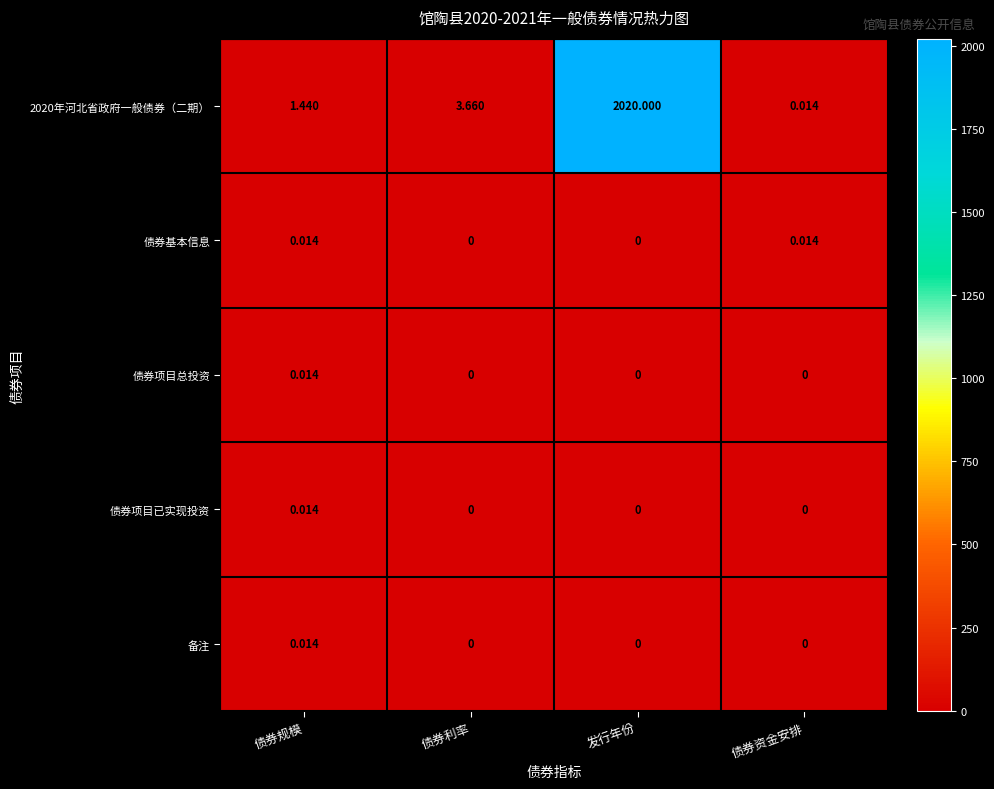

Which label corresponds to the largest value in the chart?

发行年份